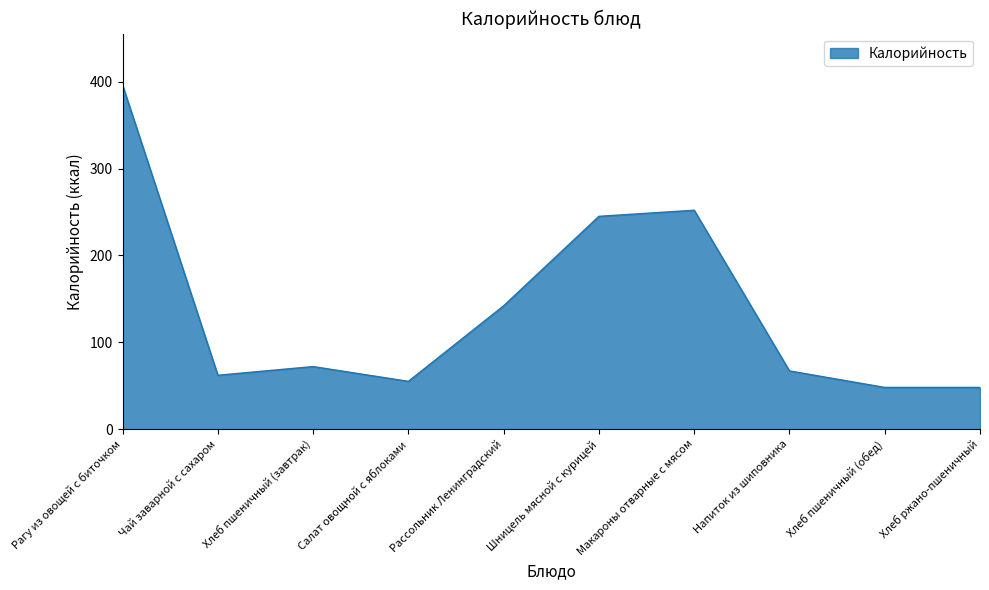

Is it true that the value at Рагу из овощей с биточком is 176?

False